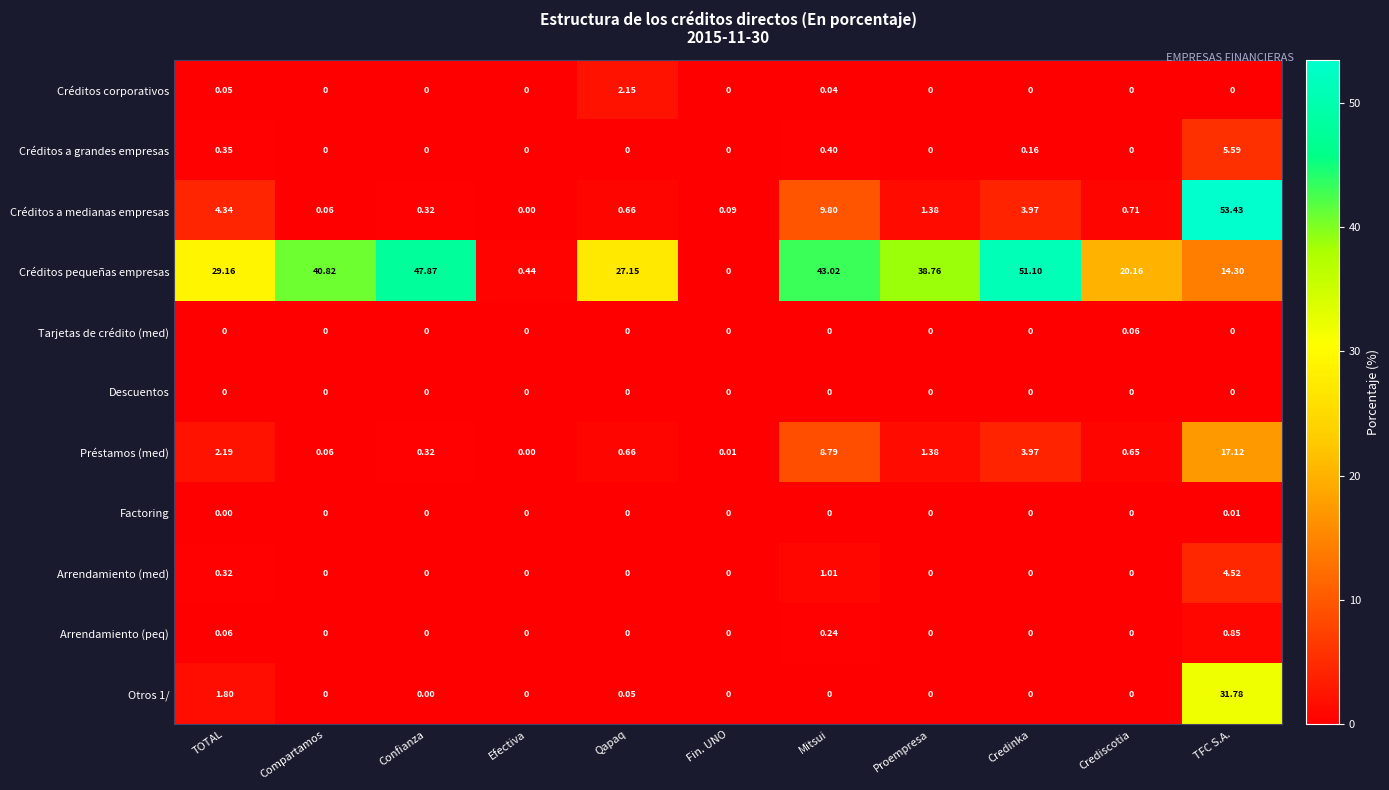

Between Compartamos and Confianza, which series saw the biggest shift?

Créditos pequeñas empresas